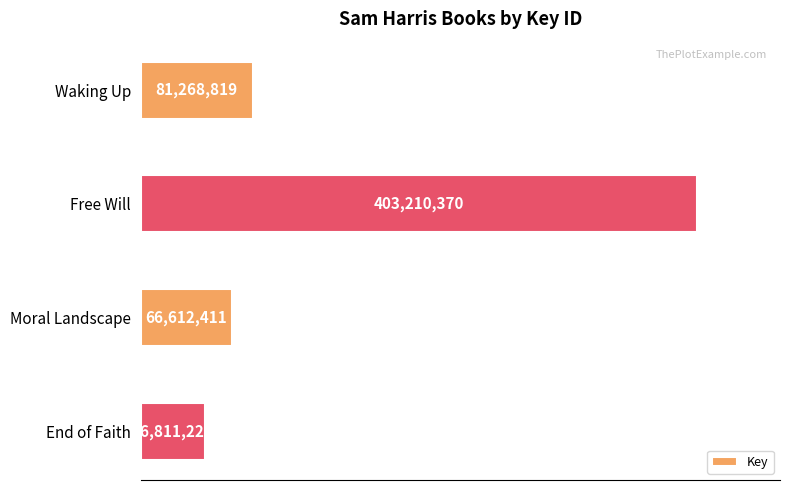

At which category does the chart reach its peak across all series?

Free Will